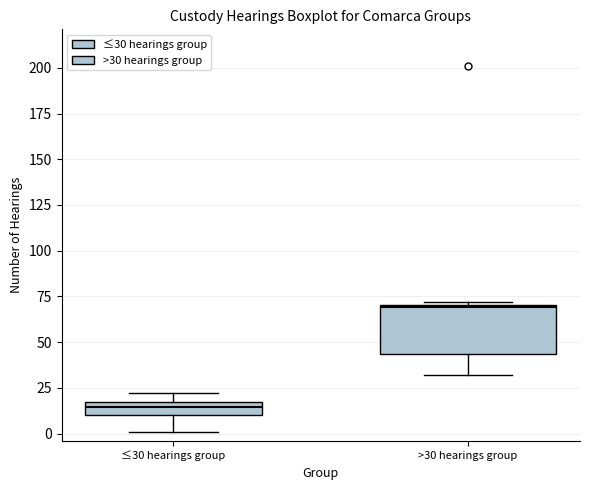

Where is the upper edge of the box for ≤30 hearings group on the y-axis? The values are not printed on the chart, so give them approximately, as read against the axis.

20